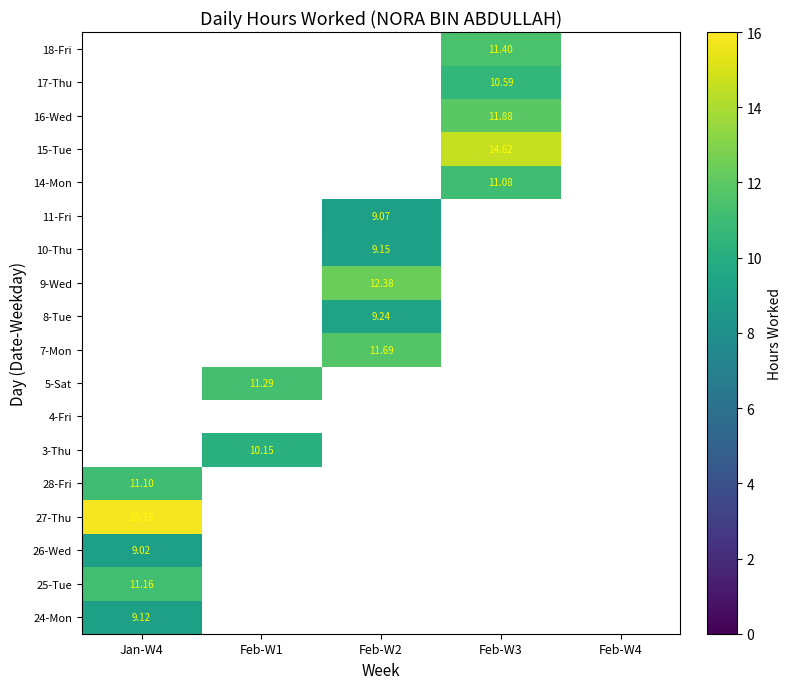

At which label is 26-Wed closest to 9?

Jan-W4